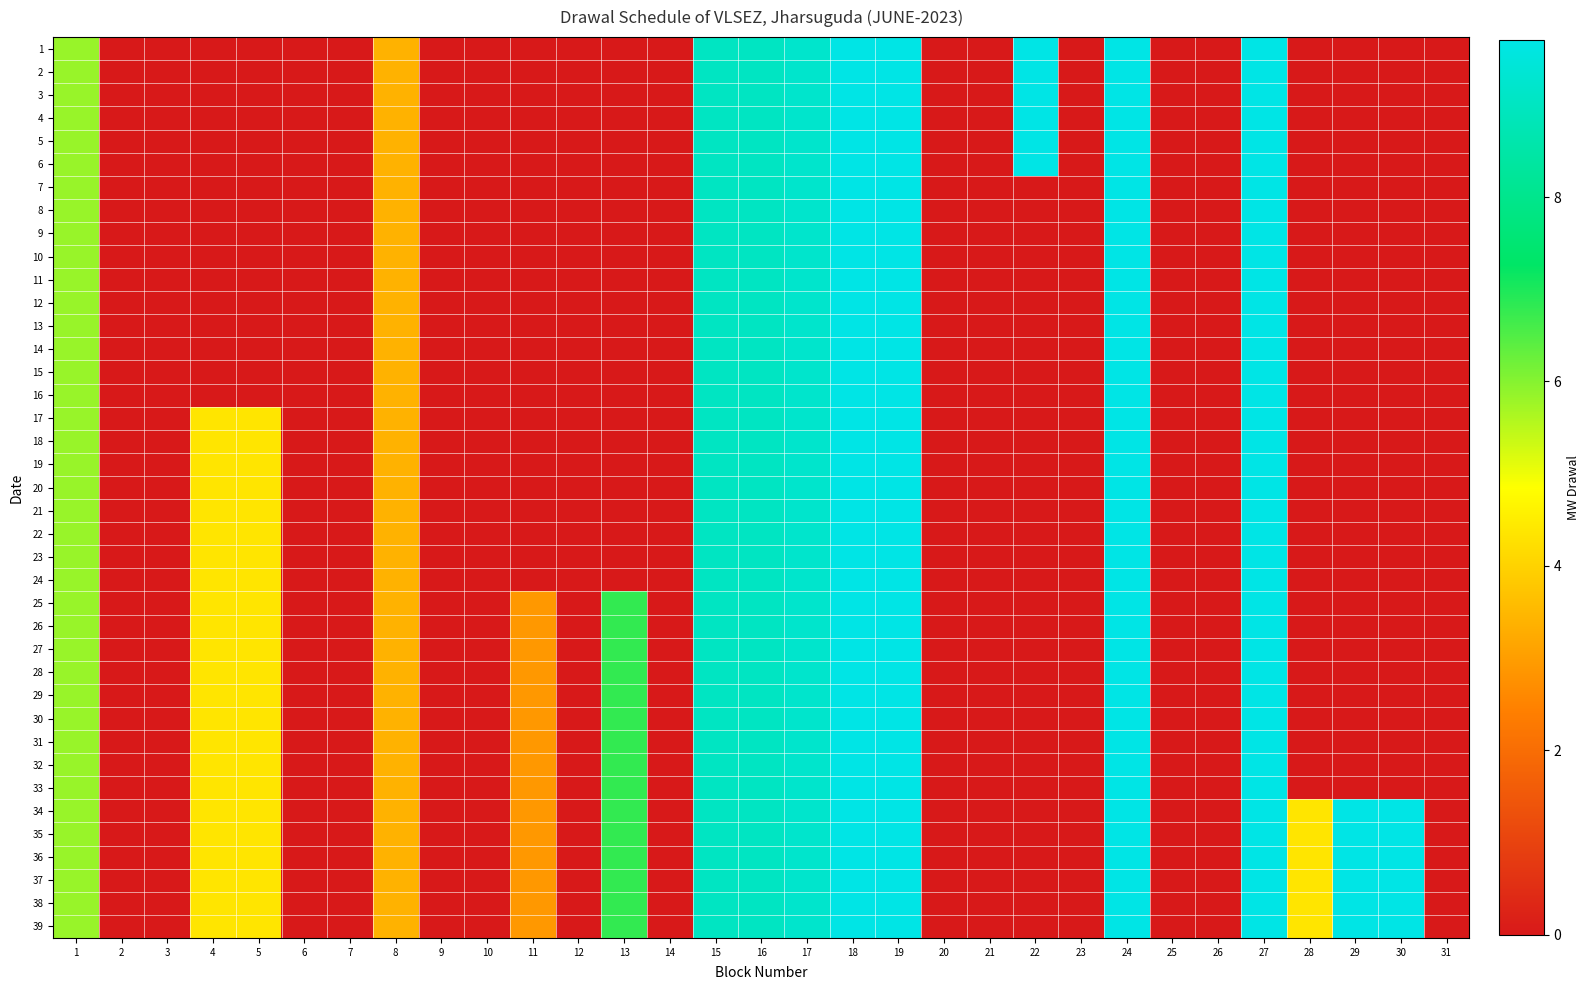

Between 16 and 19, which is larger?

19